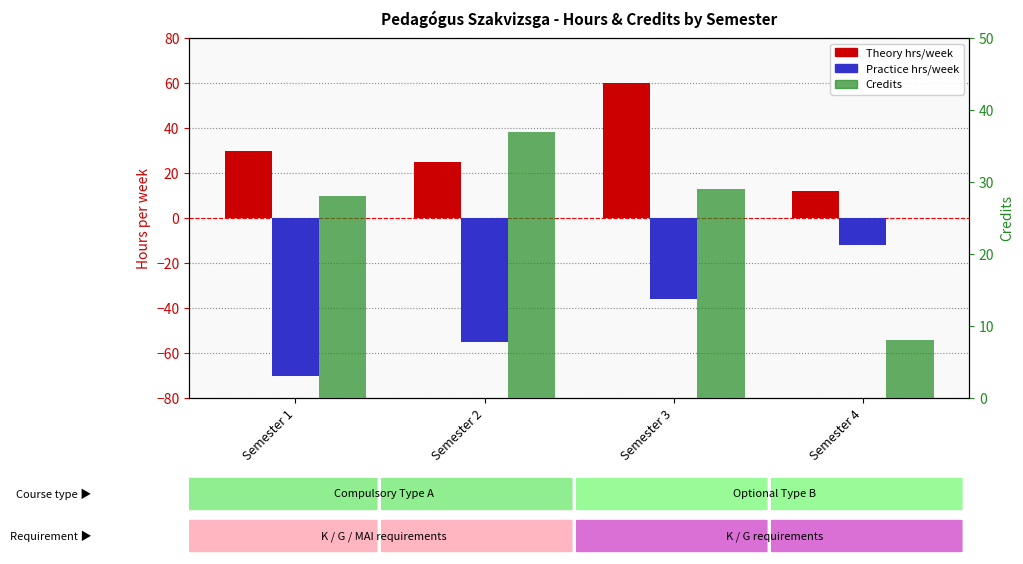

What is the value of the Theory hrs/week bar at the 3rd from the left?

60